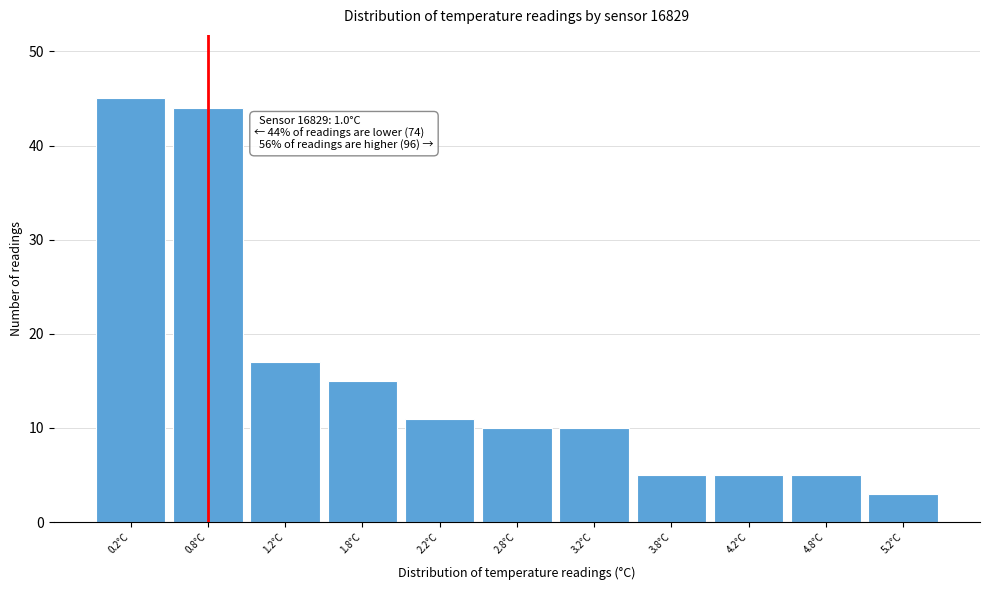

Reading left to right, extract all data points from this chart.

45	44	17	15	11	10	10	5	5	5	3